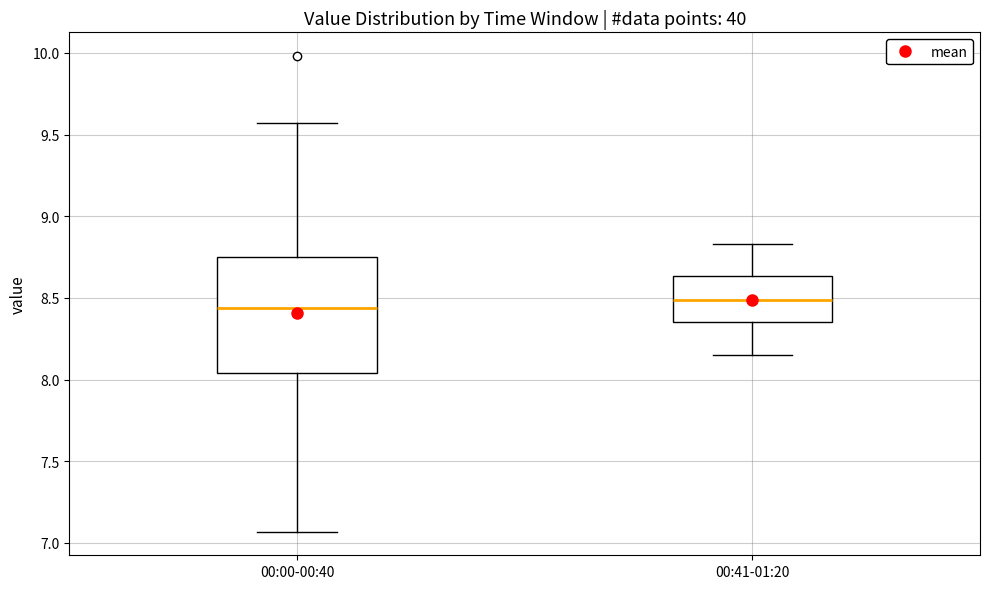

Reading left to right, read every box against the y-axis: the position of its median line, the range the box covers, and the ends of its whiskers. The values are not printed on the chart, so give them approximately, as read against the axis.

00:00-00:40: median 8.45, box 8.05 to 8.75, whiskers 7.05 to 9.55
00:41-01:20: median 8.50, box 8.35 to 8.65, whiskers 8.15 to 8.85